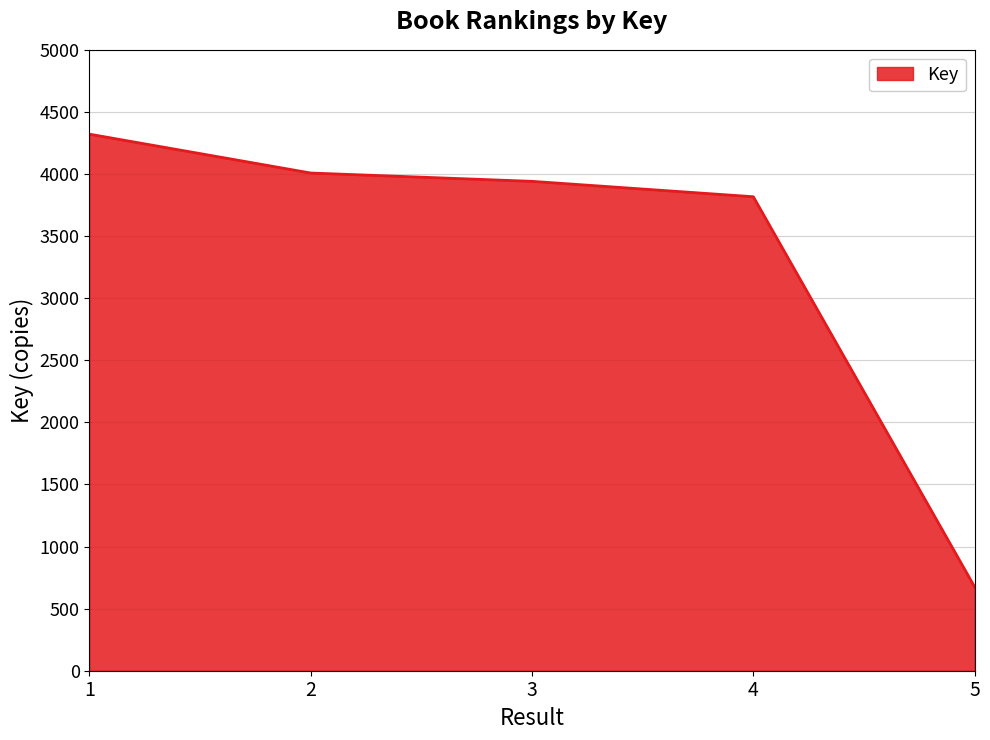

Approximately how many times larger is the value at 1 compared to 3?

1.1